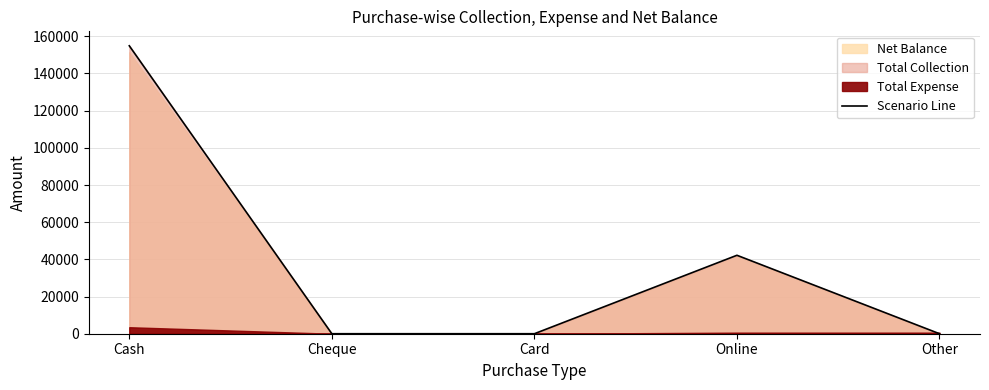

How many data points does each series have?

5